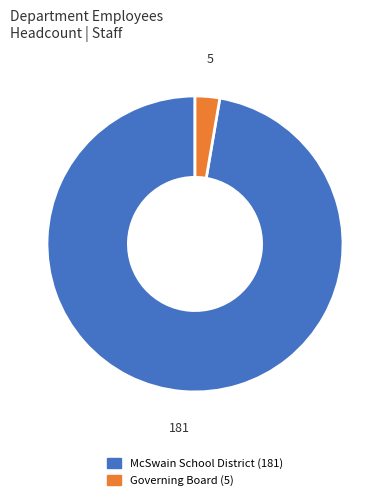

Which slice is the smallest?

Governing Board